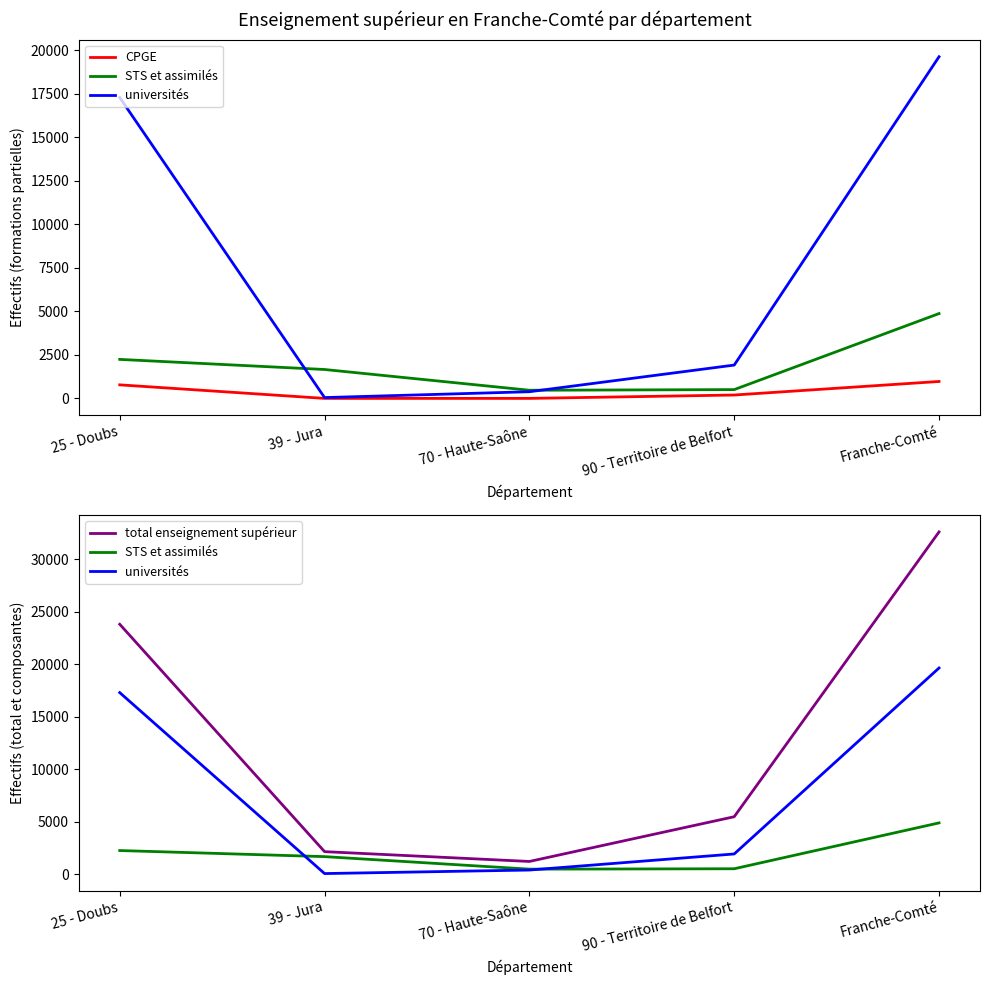

Rank the categories by CPGE value from highest to lowest.

Franche-Comté, 25 - Doubs, 90 - Territoire de Belfort, 39 - Jura, 70 - Haute-Saône